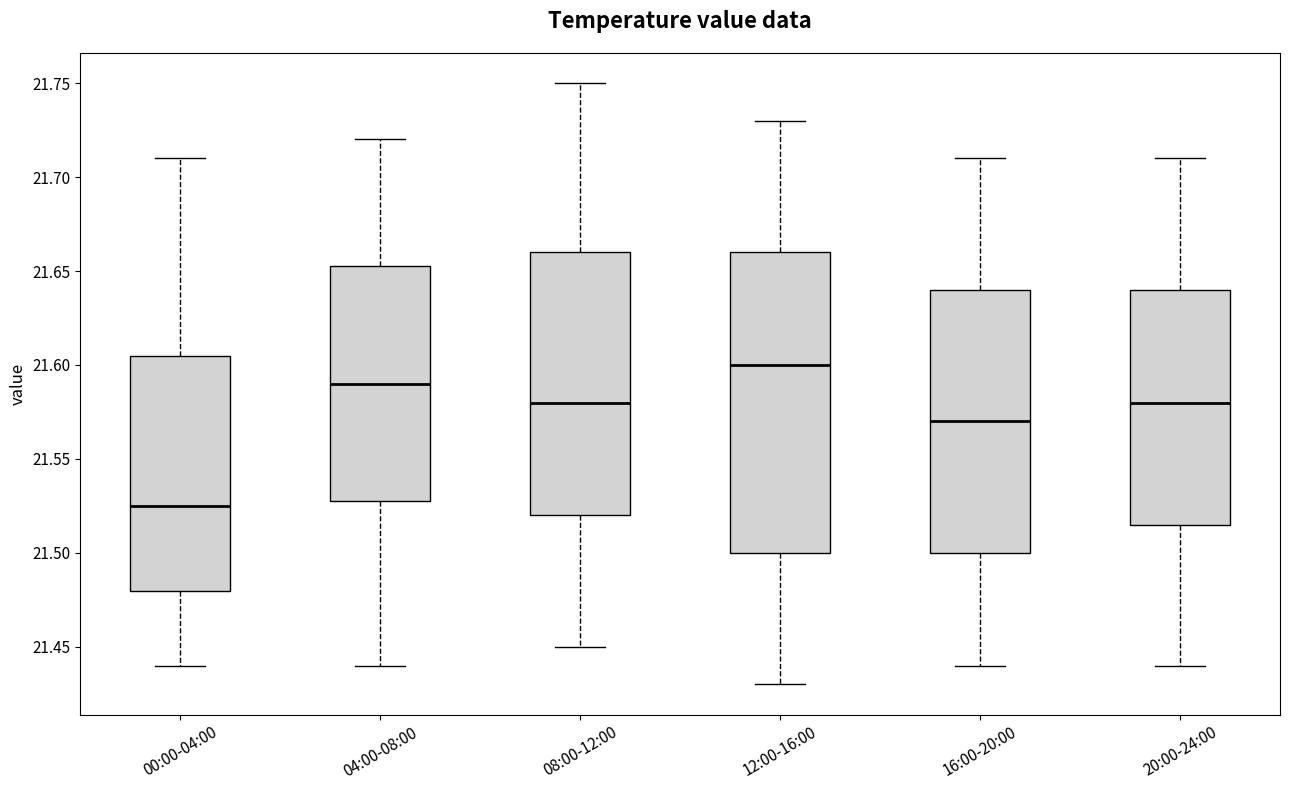

Where is the upper edge of the box for 20:00-24:00 on the y-axis? The values are not printed on the chart, so give them approximately, as read against the axis.

21.640